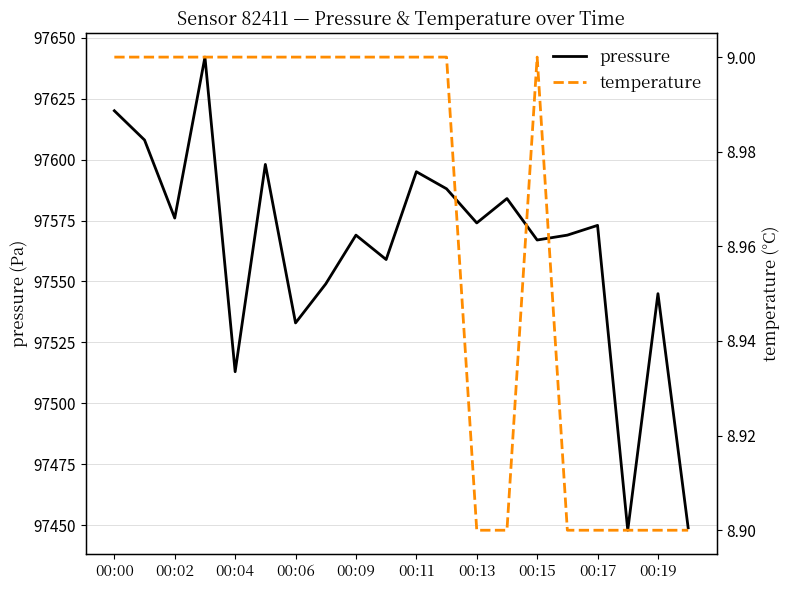

What is the sum of all temperature values?

179.3